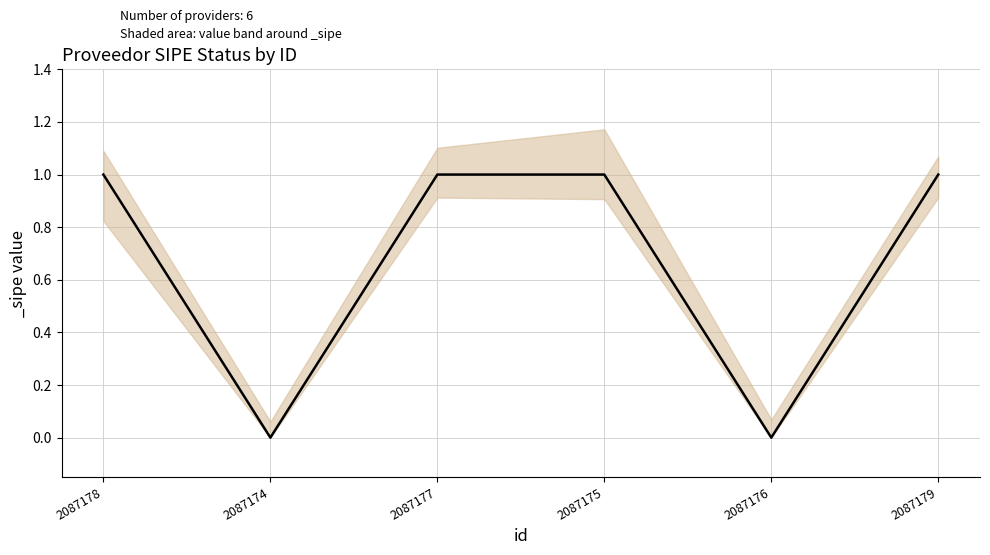

Is this an area chart (filled region under the line)?

No